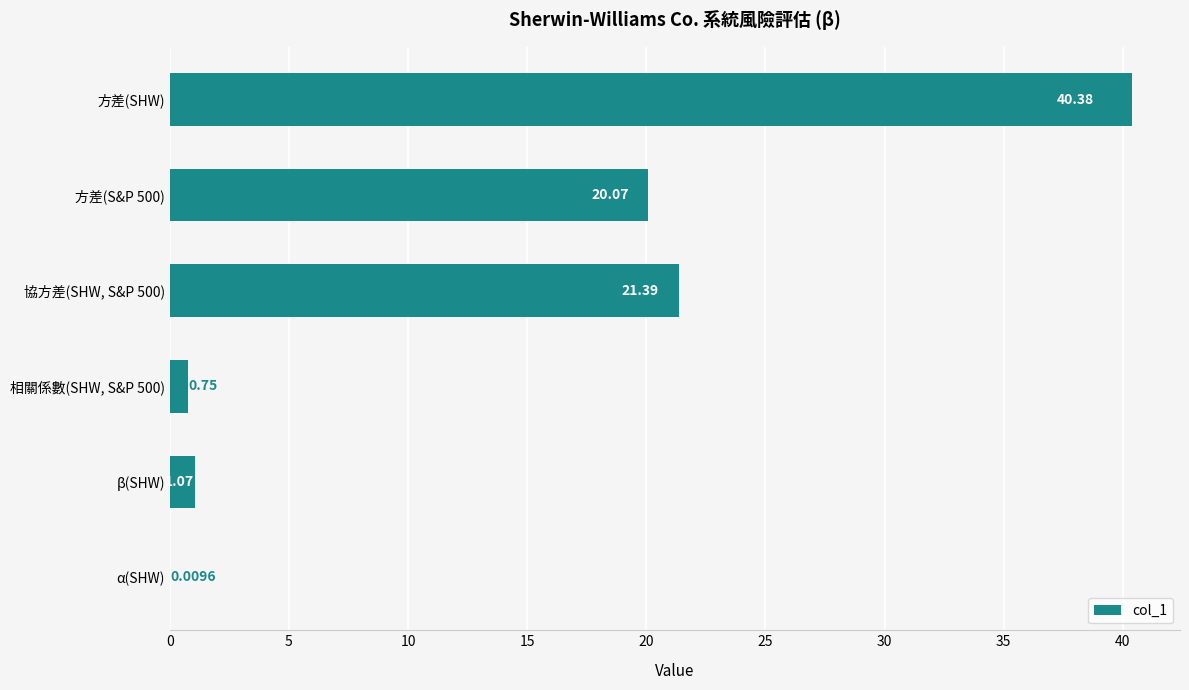

Which category has the highest value across all series?

方差(SHW)